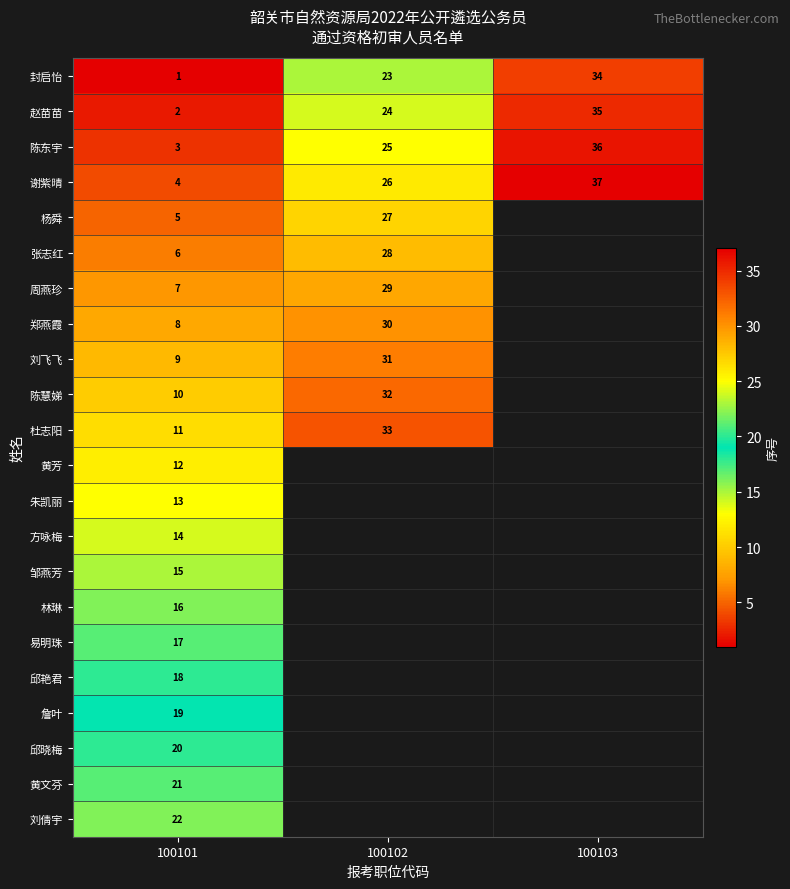

What is the minimum value for 陈东宇?

3